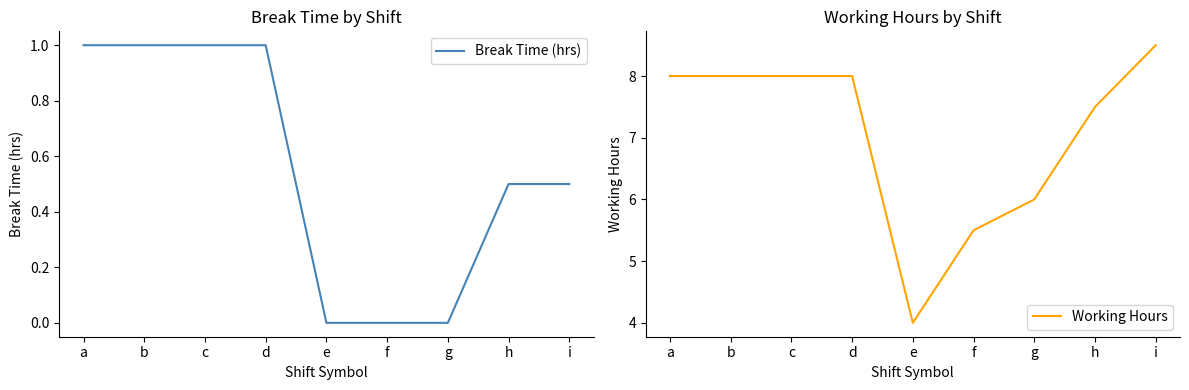

Reading right to left, what are all the values shown in this chart?

Break Time (hrs): 0.5	0.5	0.0	0.0	0.0	1.0	1.0	1.0	1.0
Working Hours: 8.5	7.5	6.0	5.5	4.0	8.0	8.0	8.0	8.0